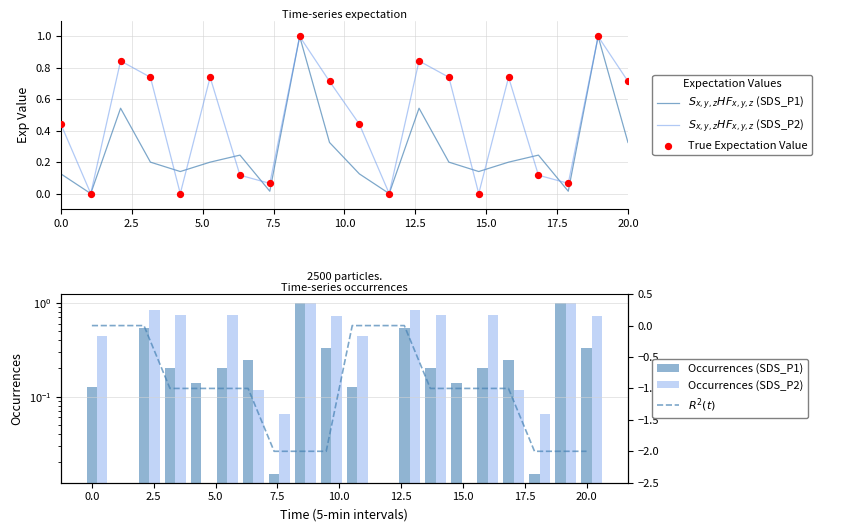

Which series has the largest total across all categories?

$S_{x,y,z}HF_{x,y,z}$ (SDS_P2)